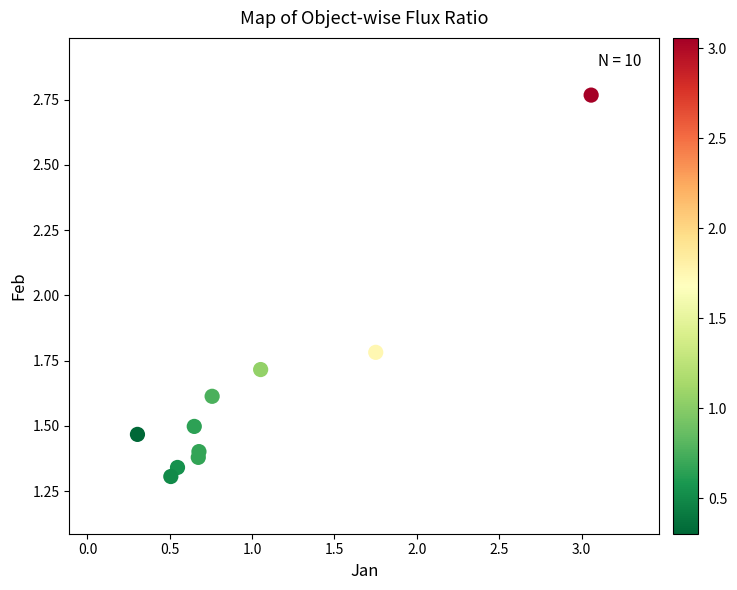

What is the average X value?

1.0